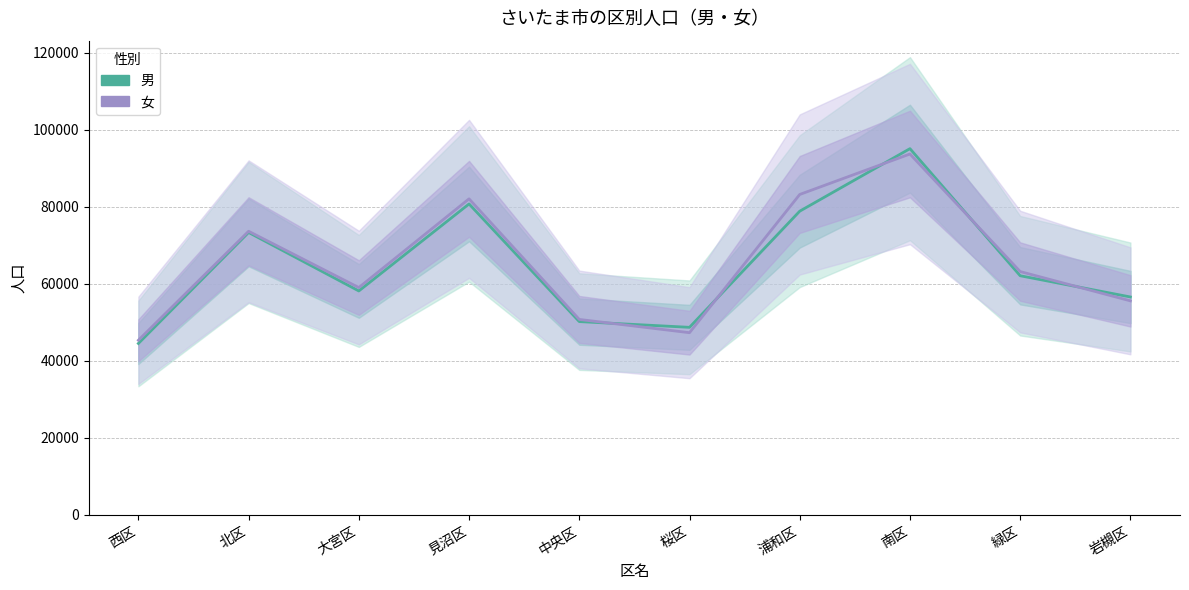

Between 桜区 and 南区, which series saw the biggest shift?

女